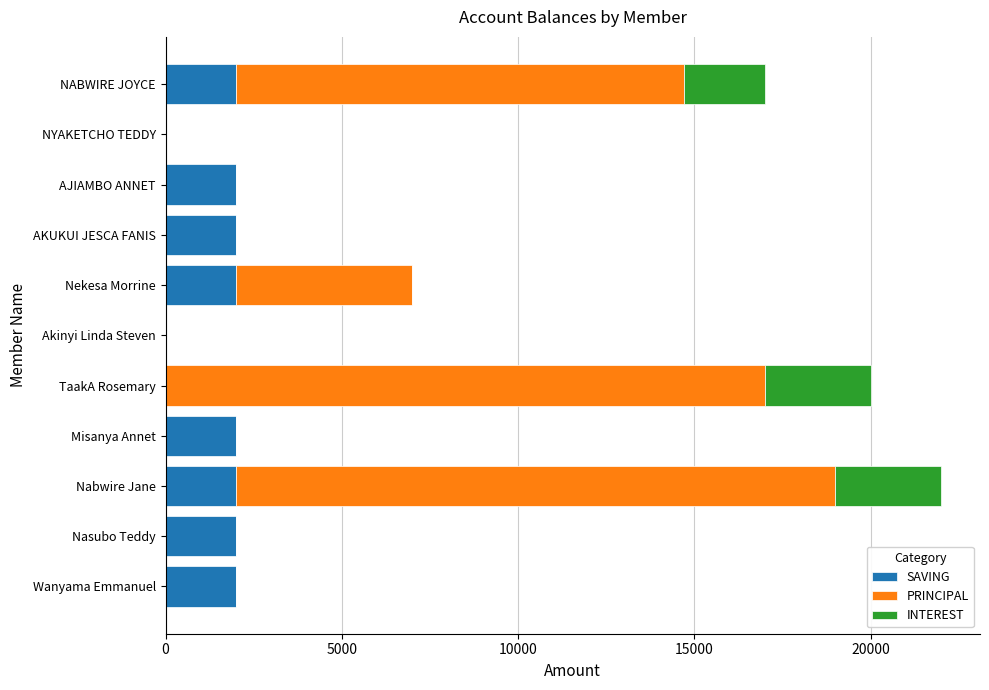

At which category is the sum across all series the highest?

Nabwire Jane